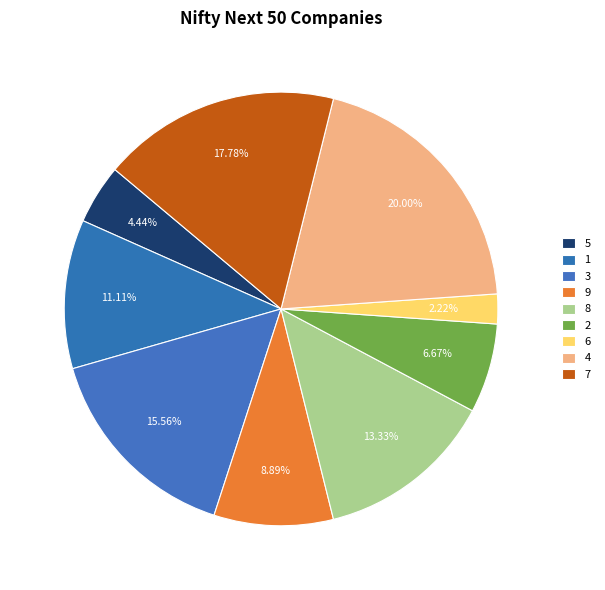

Is there any slice that represents more than half of the pie?

No